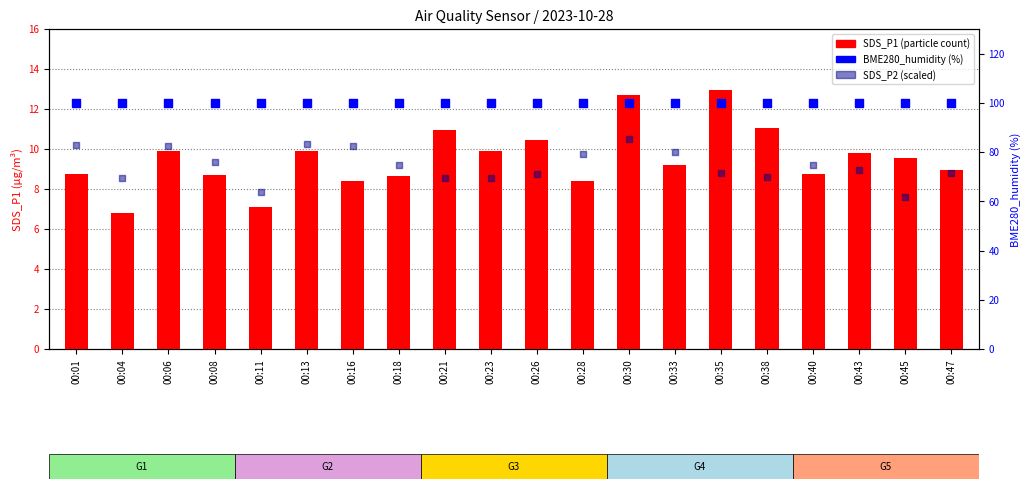

Is the value of BME280_humidity at 00:33 greater than the value of SDS_P1 at 00:21?

Yes